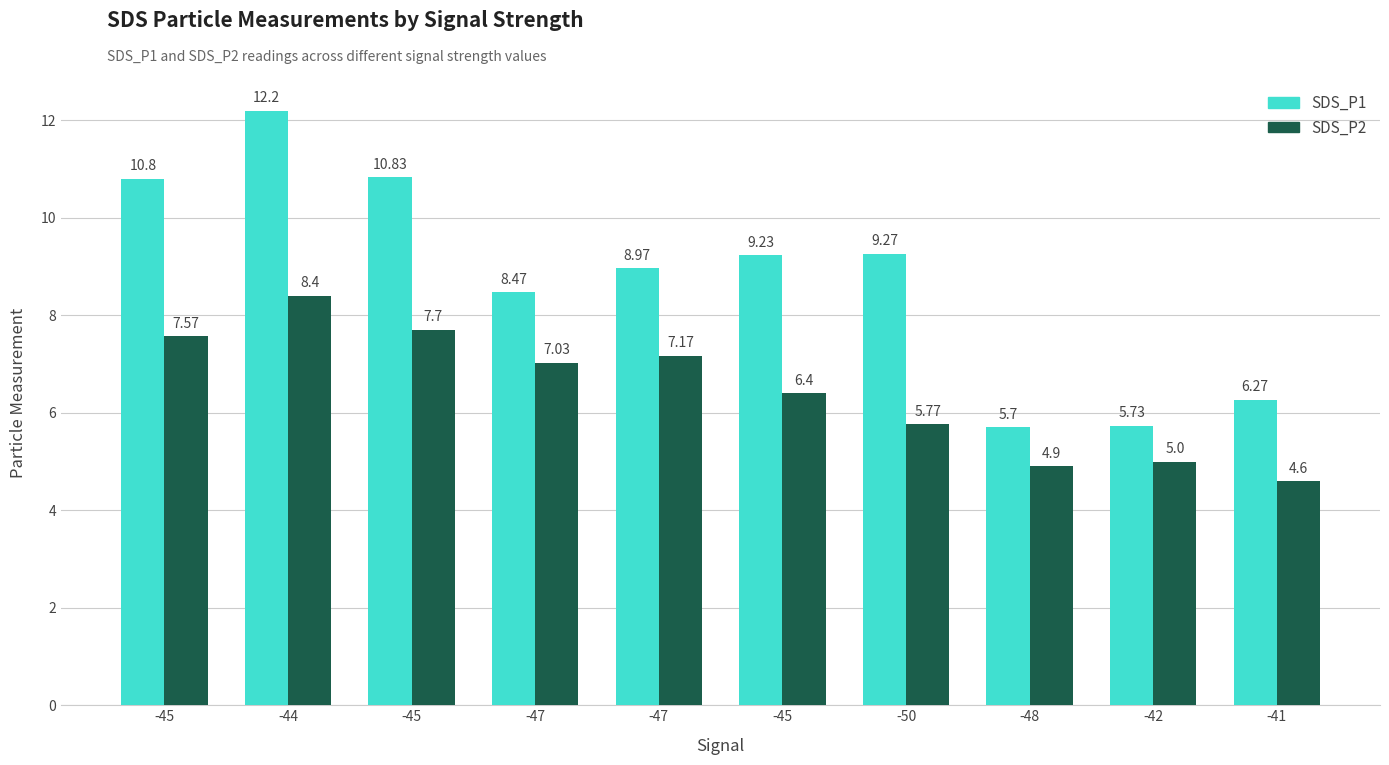

What are all the series names shown in the legend?

SDS_P1, SDS_P2